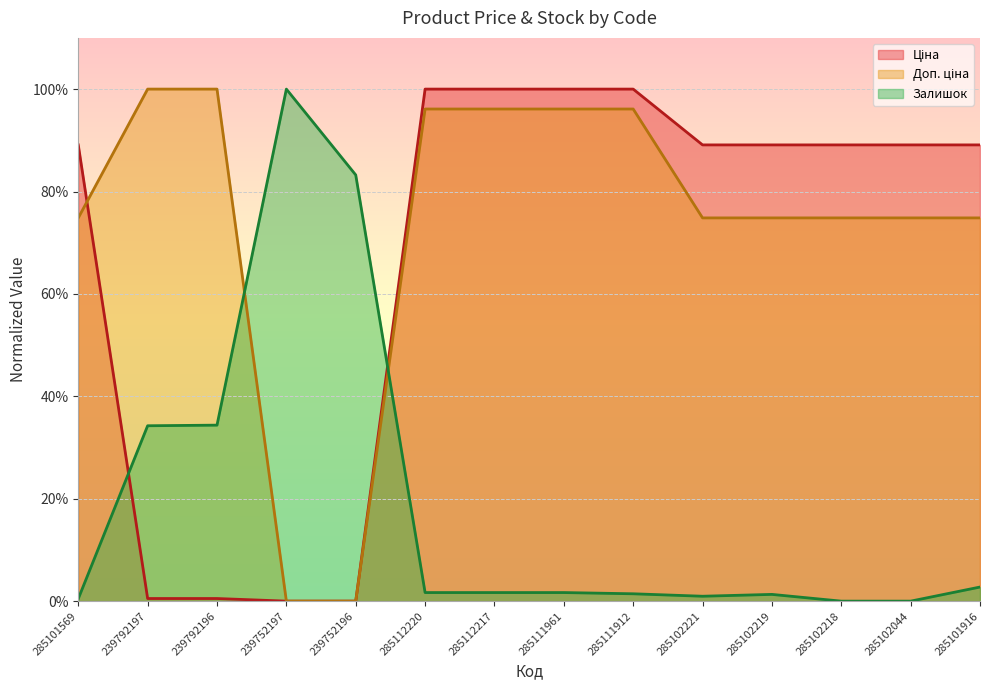

Between 285101569 and 285111912, which series saw the biggest shift?

Доп. ціна